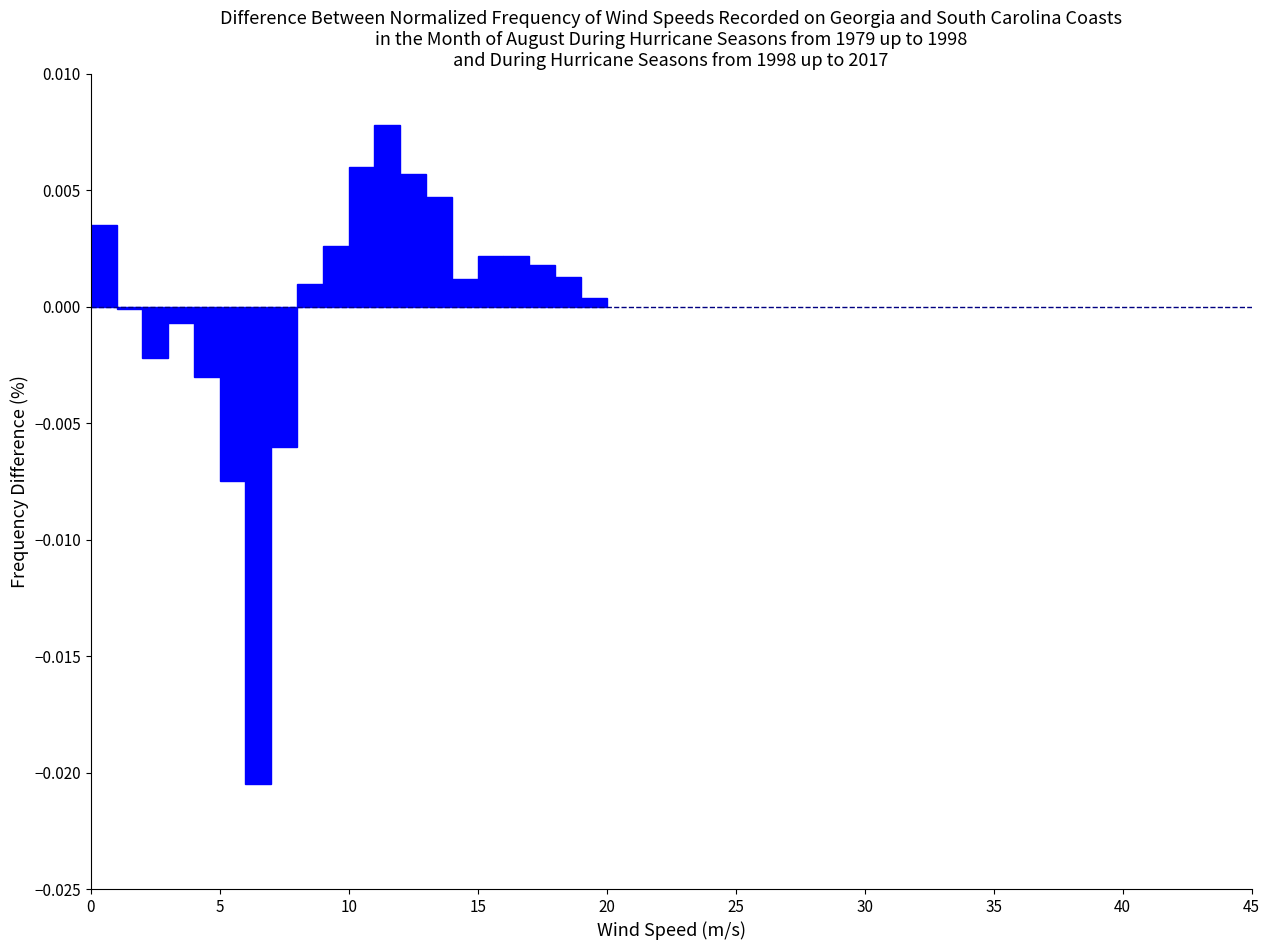

Around what value on the x-axis is the tallest bar? Give the approximate position of its centre, as read against the axis.

11.5